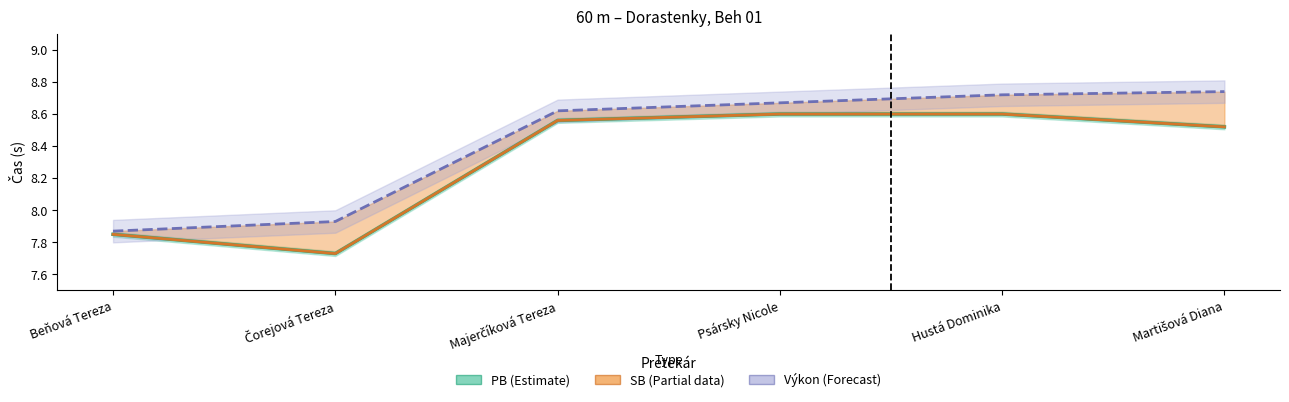

Rank the series by their maximum value, from lowest to highest.

PB, SB, Výkon